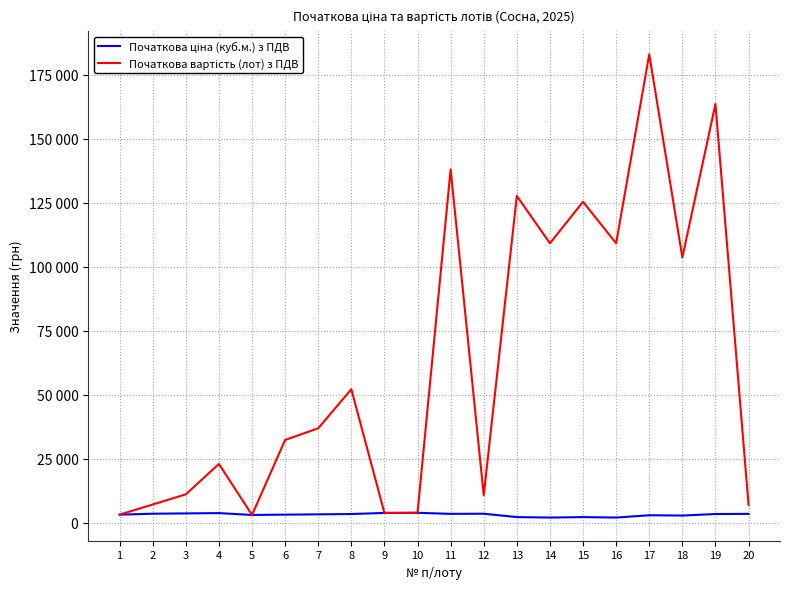

Is this an area chart (filled region under the line)?

No